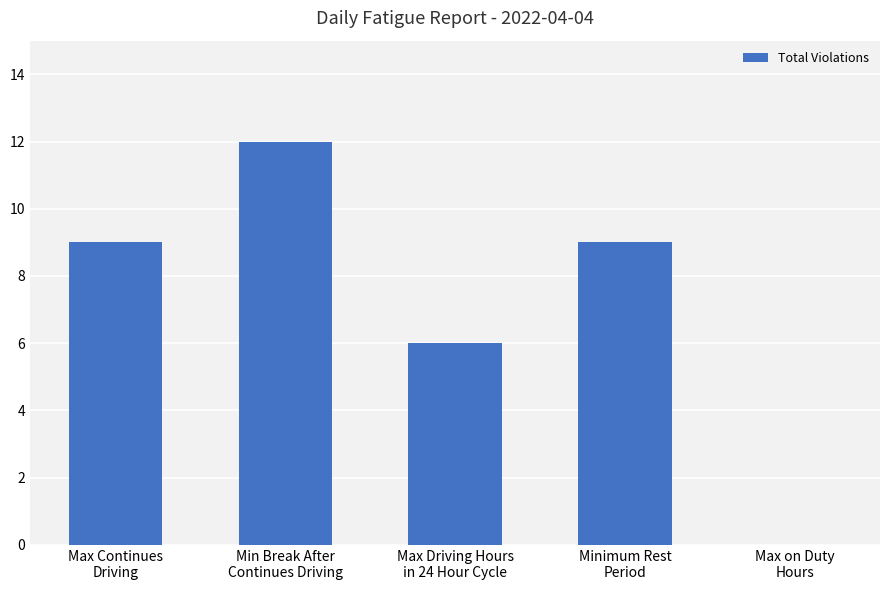

Reading left to right, list all the values displayed in this chart.

9	12	6	9	0